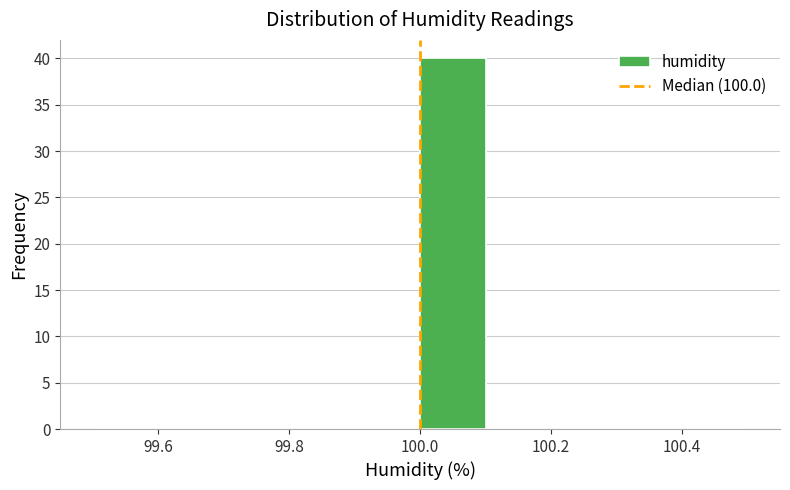

Over which range of the x-axis is the bar tallest?

100.0 to 100.1